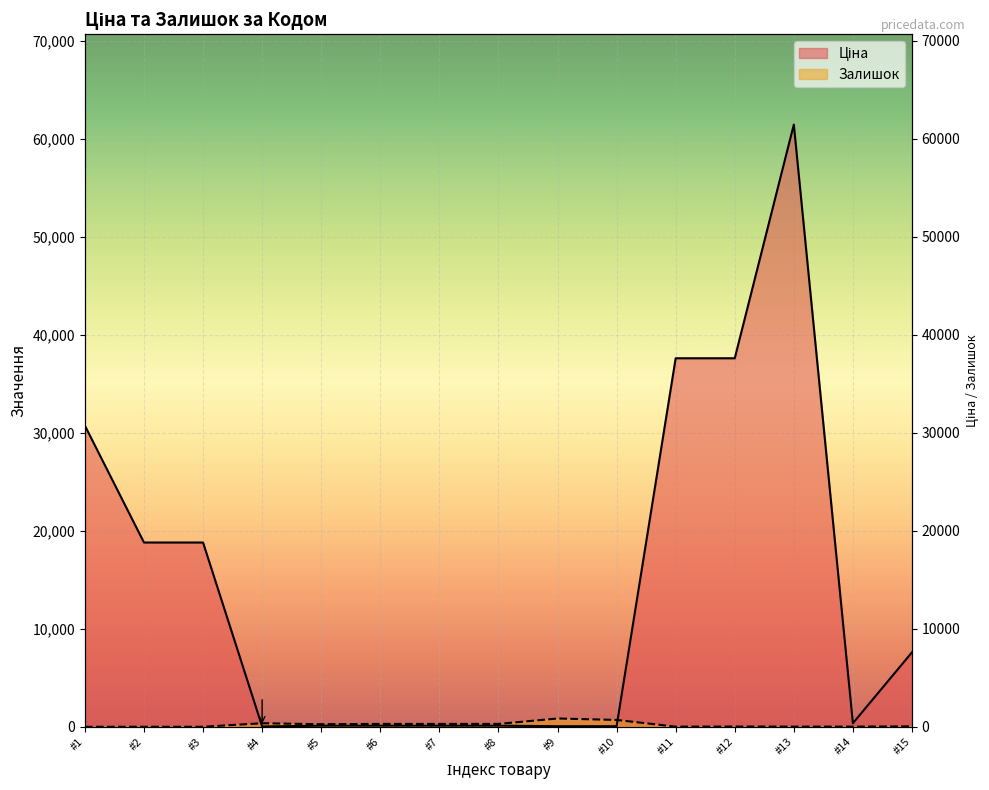

True or false: Ціна and Залишок cross at least once.

True